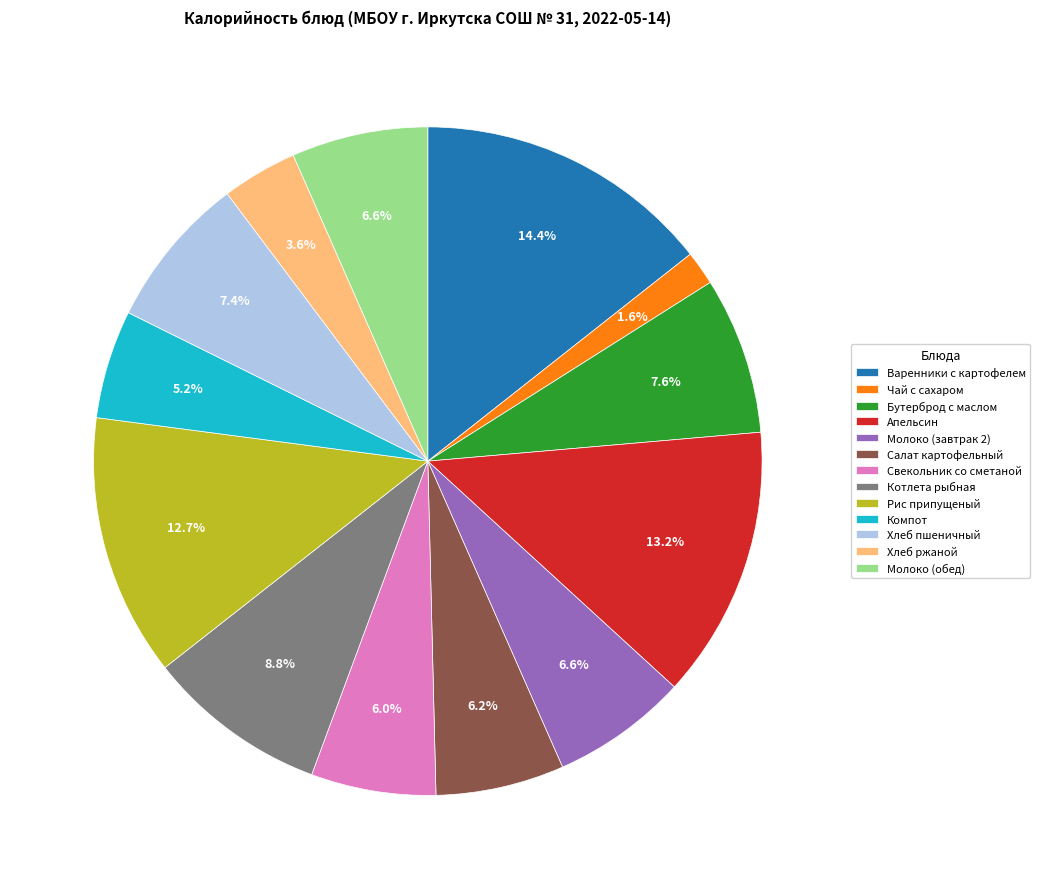

How many segments does this pie chart have?

13